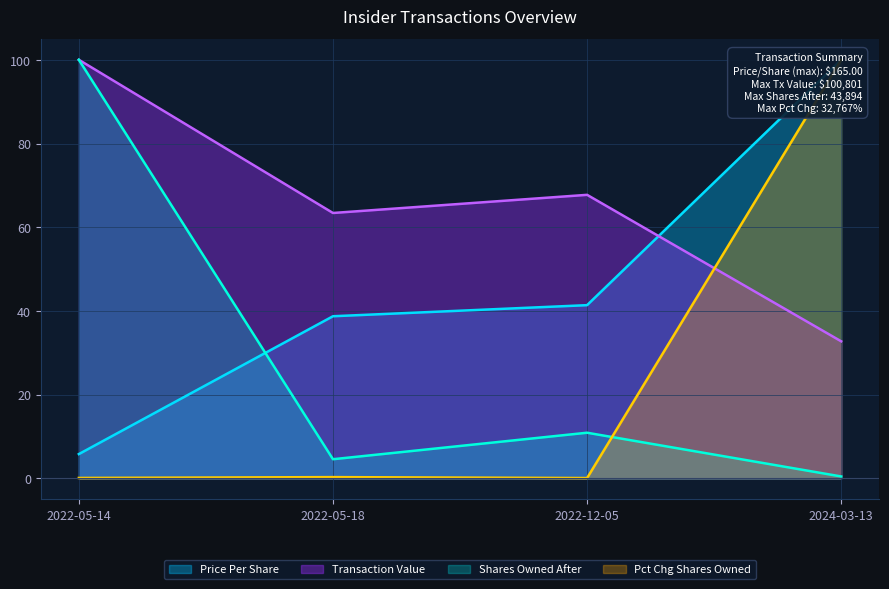

Where is Shares Owned After nearest to the value 50?

2022-12-05